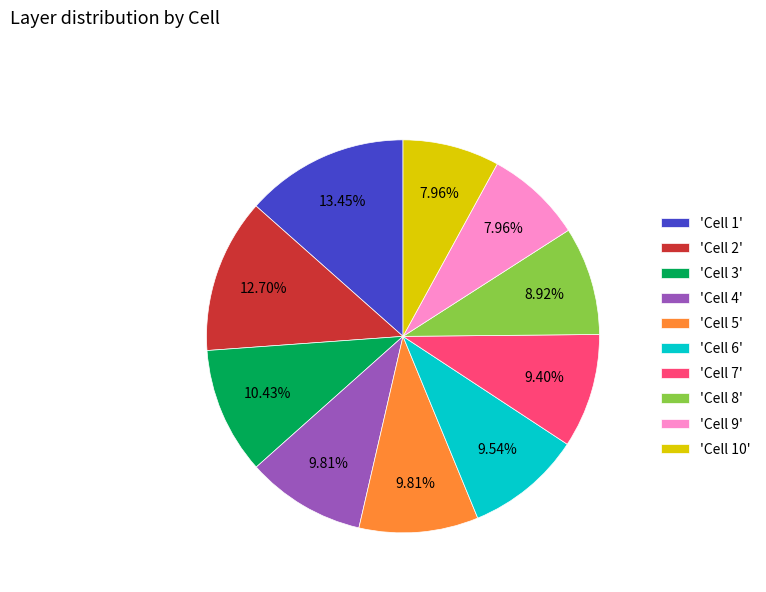

Do 'Cell 7' and 'Cell 10' together represent more than half of the pie?

No